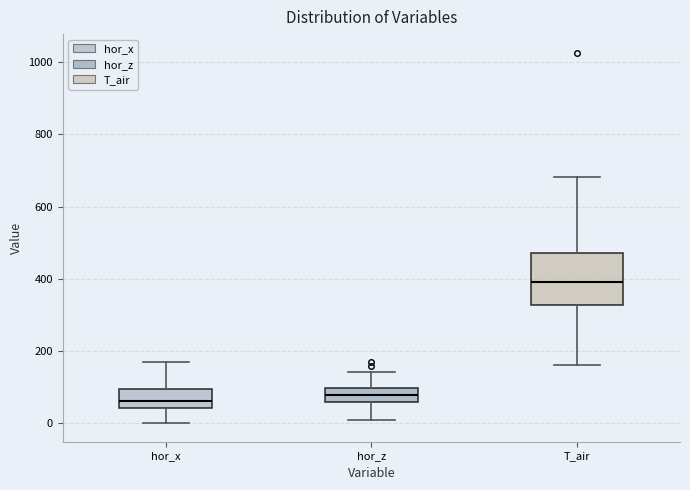

Where does the upper whisker of the box for hor_x end on the y-axis? The values are not printed on the chart, so give them approximately, as read against the axis.

160